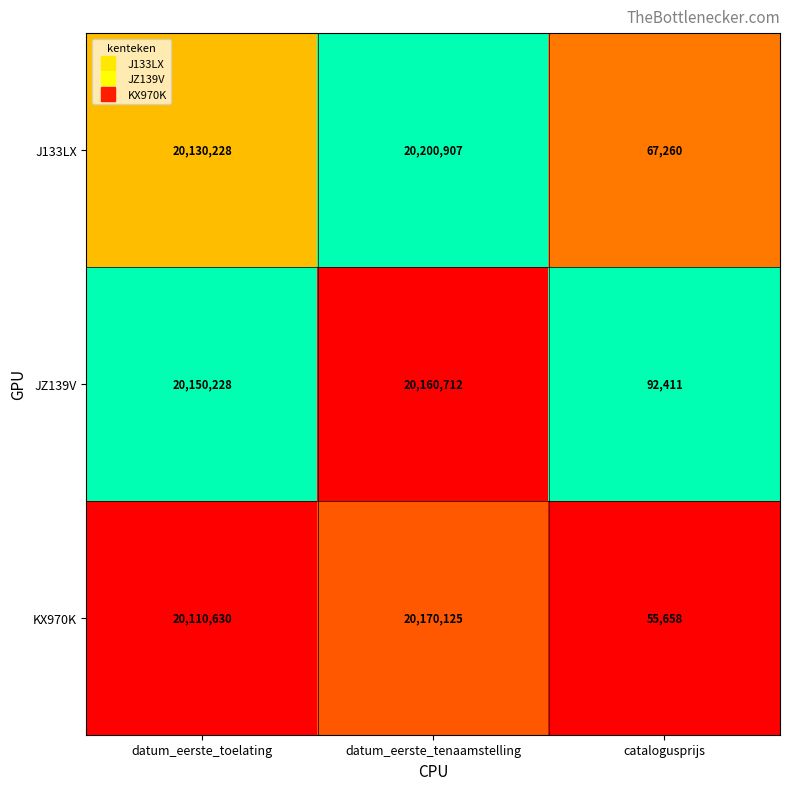

The J133LX series shows 67260 at catalogusprijs. True or false?

True